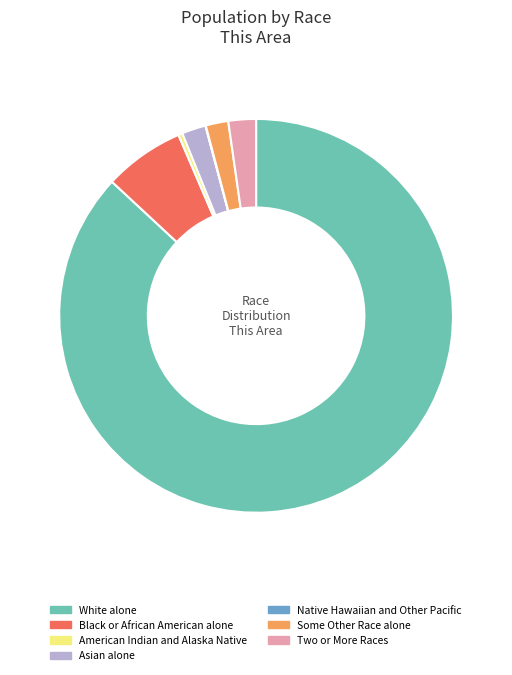

Which has a higher value, Two or More Races or Black or African American alone?

Black or African American alone